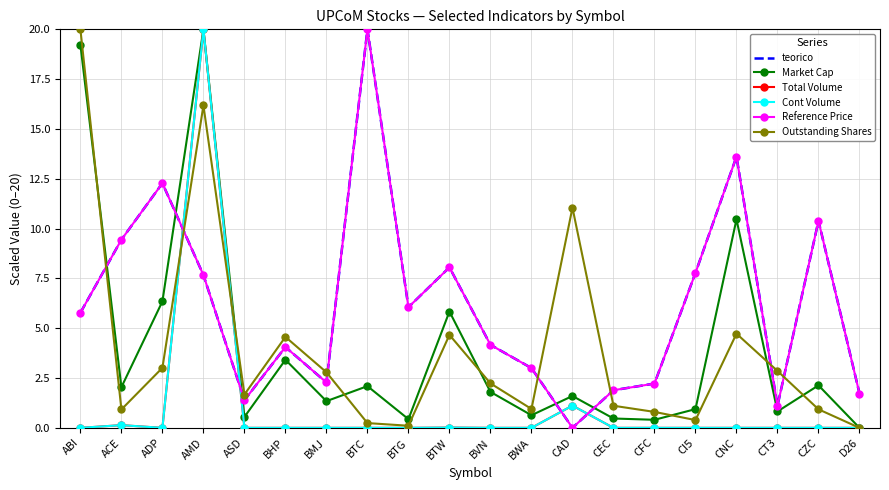

What is the difference between the highest and lowest values at BTW?

8.0